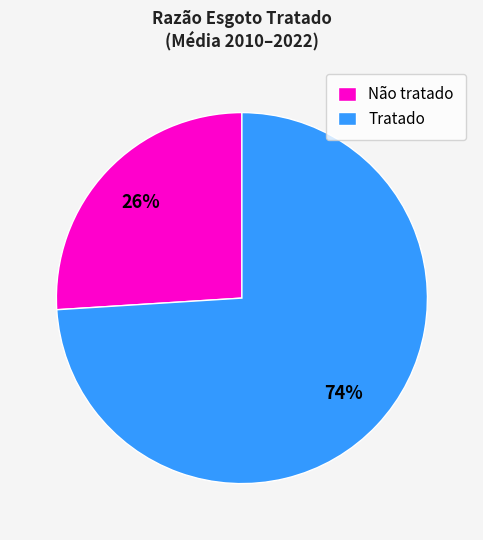

Rank the categories by value from highest to lowest.

Tratado, Não tratado